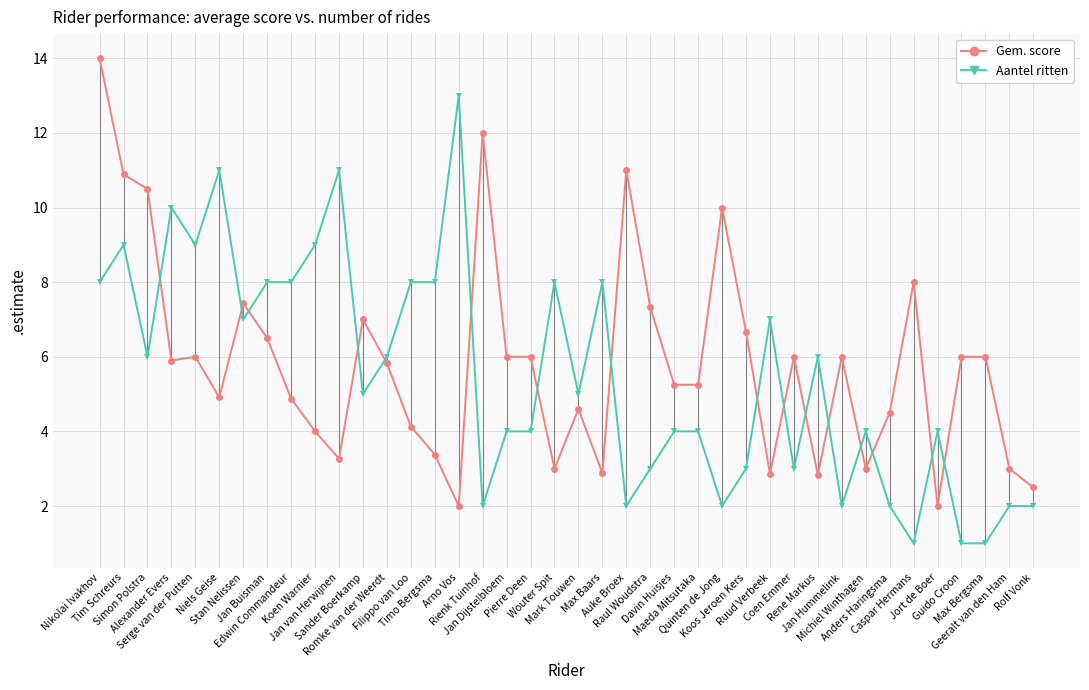

What is the difference between the second highest and second lowest values in the Aantel ritten series?

10.0